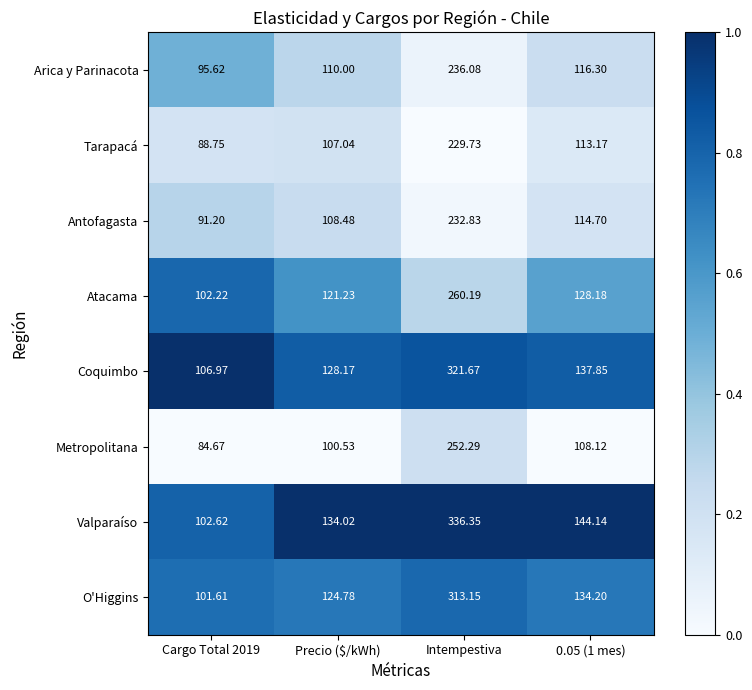

Which category has the highest value across all series?

Intempestiva